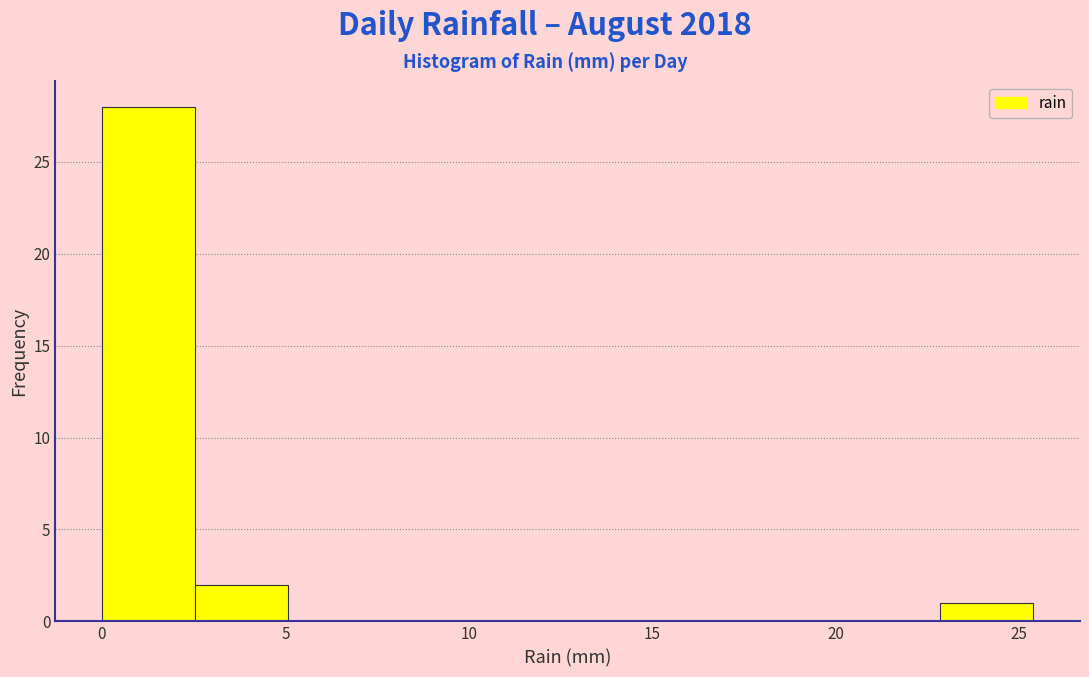

Reading left to right, transcribe this chart: for each bar, give the range it covers on the x-axis and its height. Neither the bar edges nor the heights are printed on the chart, so give them approximately, as read against the axes.

0.0 to 2.5: 28
2.5 to 5.0: 2
5.0 to 7.5: 0
7.5 to 10.0: 0
10.0 to 12.5: 0
12.5 to 15.0: 0
15.0 to 18.0: 0
18.0 to 20.5: 0
20.5 to 23.0: 0
23.0 to 25.5: 1